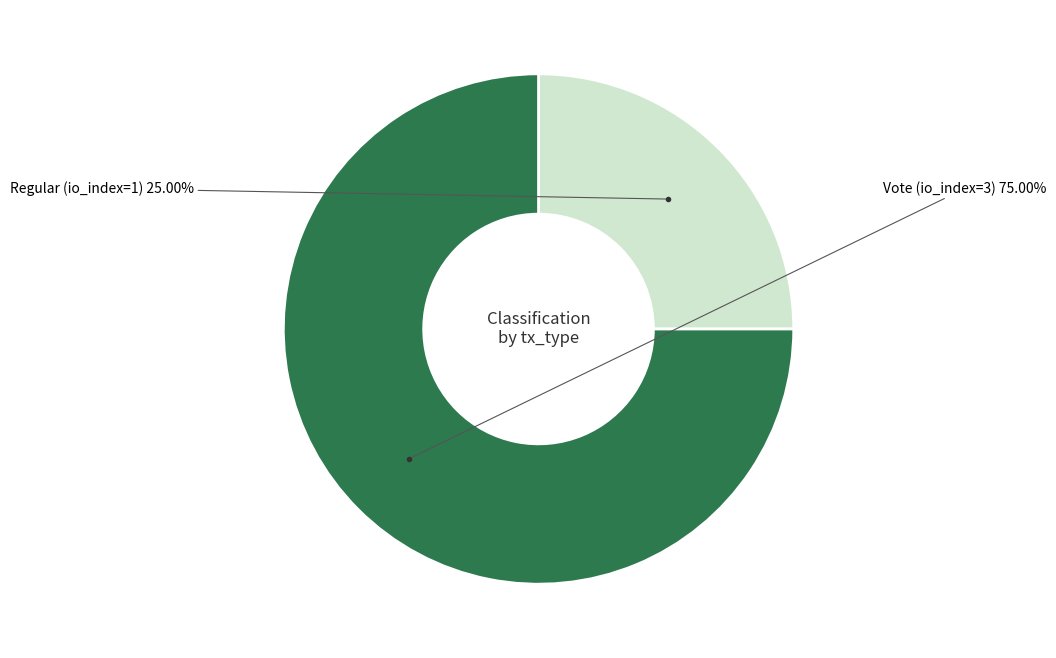

Count the number of slices in the pie.

2